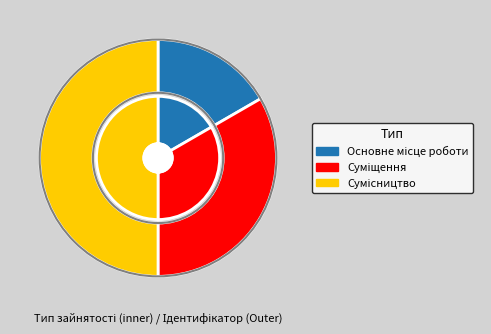

How many segments does this pie chart have?

3